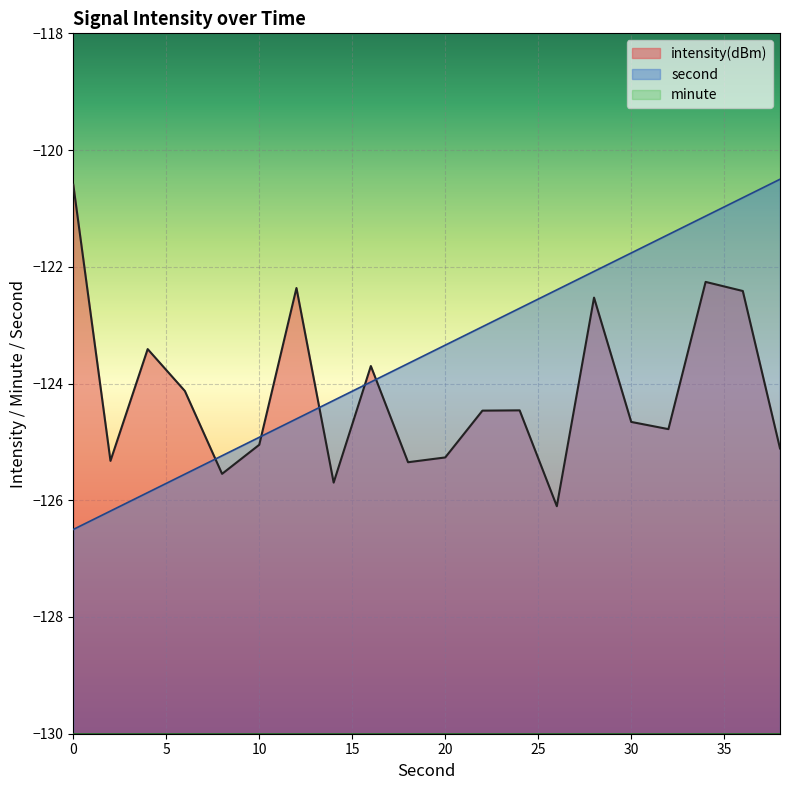

Reading left to right, what are all the values shown in this chart?

second: 0=-126.5	2=-126.2	4=-125.9	6=-125.6	8=-125.2	10=-124.9	12=-124.6	14=-124.3	16=-124.0	18=-123.7	20=-123.3	22=-123.0	24=-122.7	26=-122.4	28=-122.1	30=-121.8	32=-121.4	34=-121.1	36=-120.8	38=-120.5
intensity: 0=-120.6	2=-125.3	4=-123.4	6=-124.1	8=-125.5	10=-125.0	12=-122.4	14=-125.7	16=-123.7	18=-125.3	20=-125.3	22=-124.5	24=-124.5	26=-126.1	28=-122.5	30=-124.7	32=-124.8	34=-122.3	36=-122.4	38=-125.1